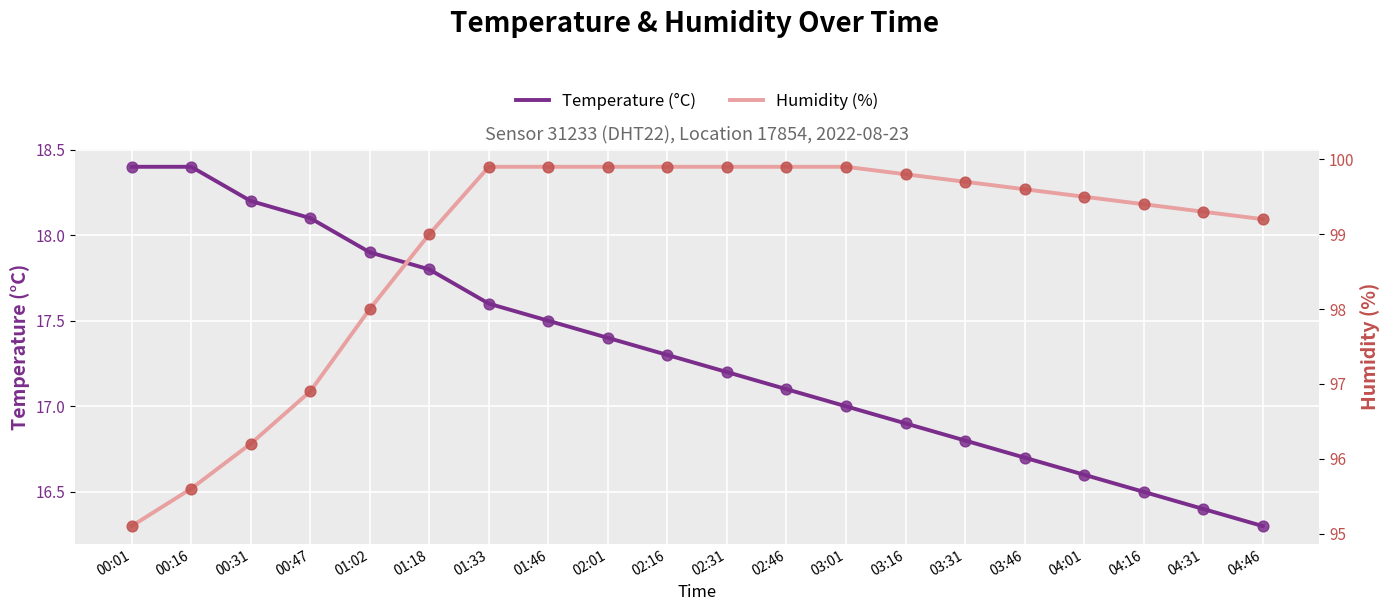

What is the total value across all series at 02:16?

117.2